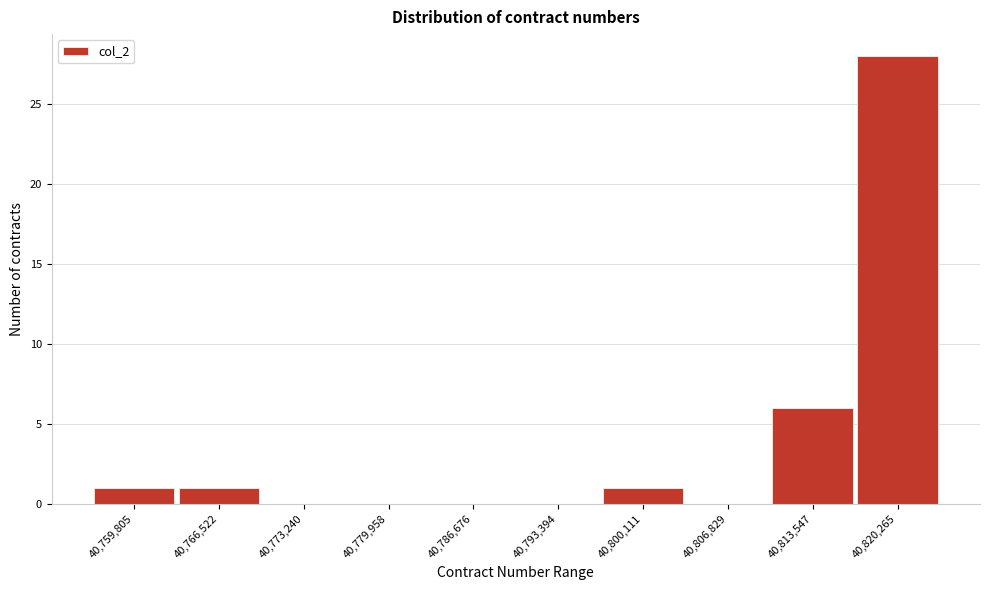

Reading left to right, transcribe all the data shown in this chart.

40,759,805=1	40,766,522=1	40,773,240=0	40,779,958=0	40,786,676=0	40,793,394=0	40,800,111=1	40,806,829=0	40,813,547=6	40,820,265=28